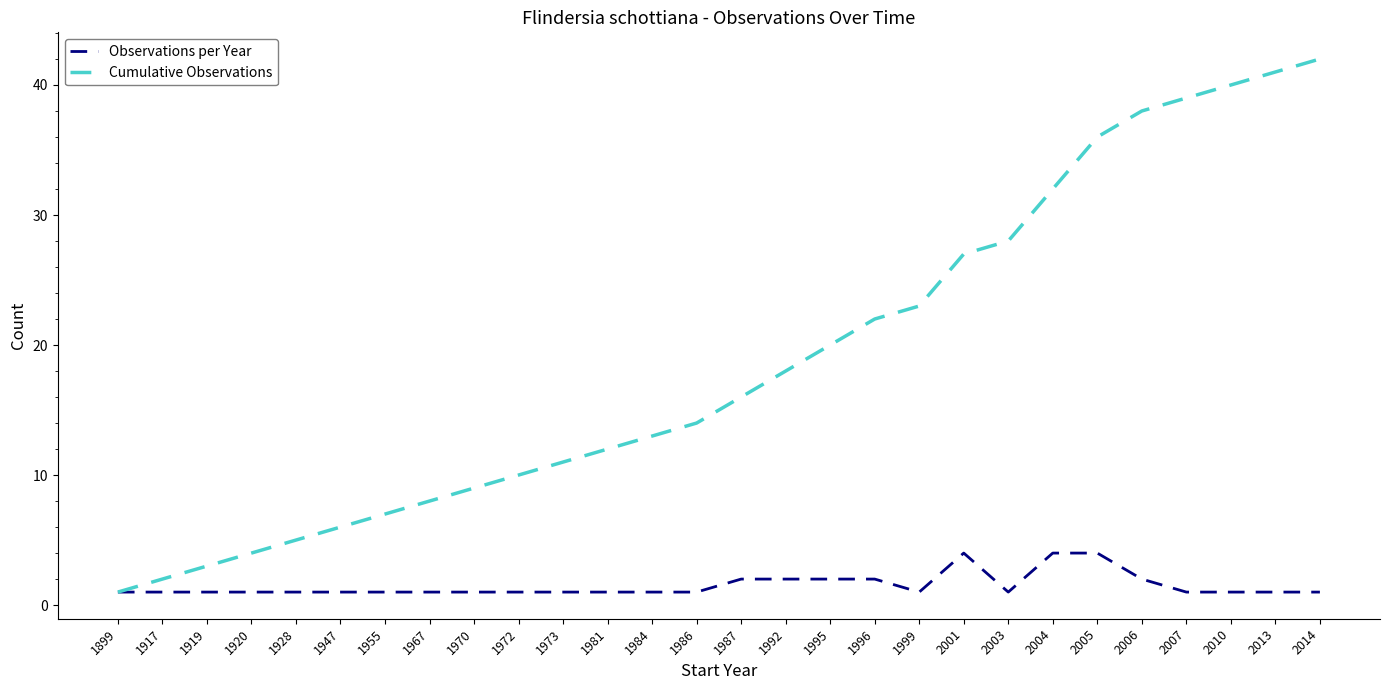

Rank the series by their average value, from highest to lowest.

Cumulative Observations, Observations per Year